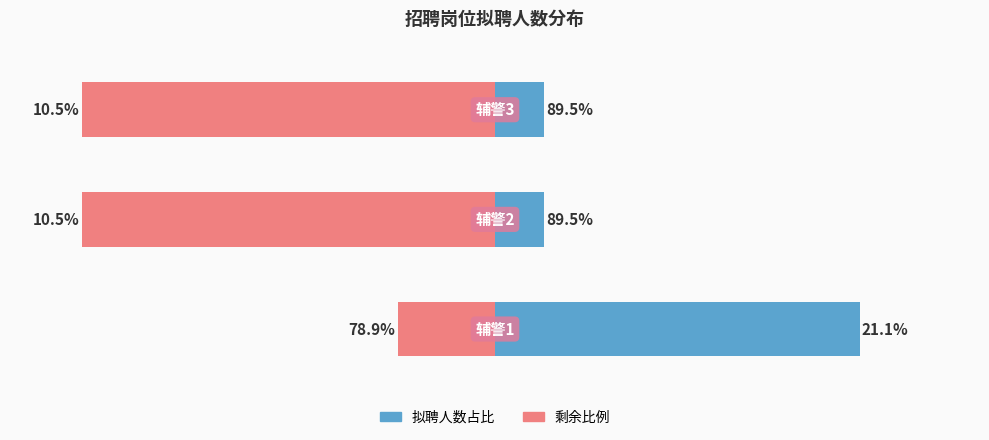

At which category does the chart reach its minimum across all series?

辅警2